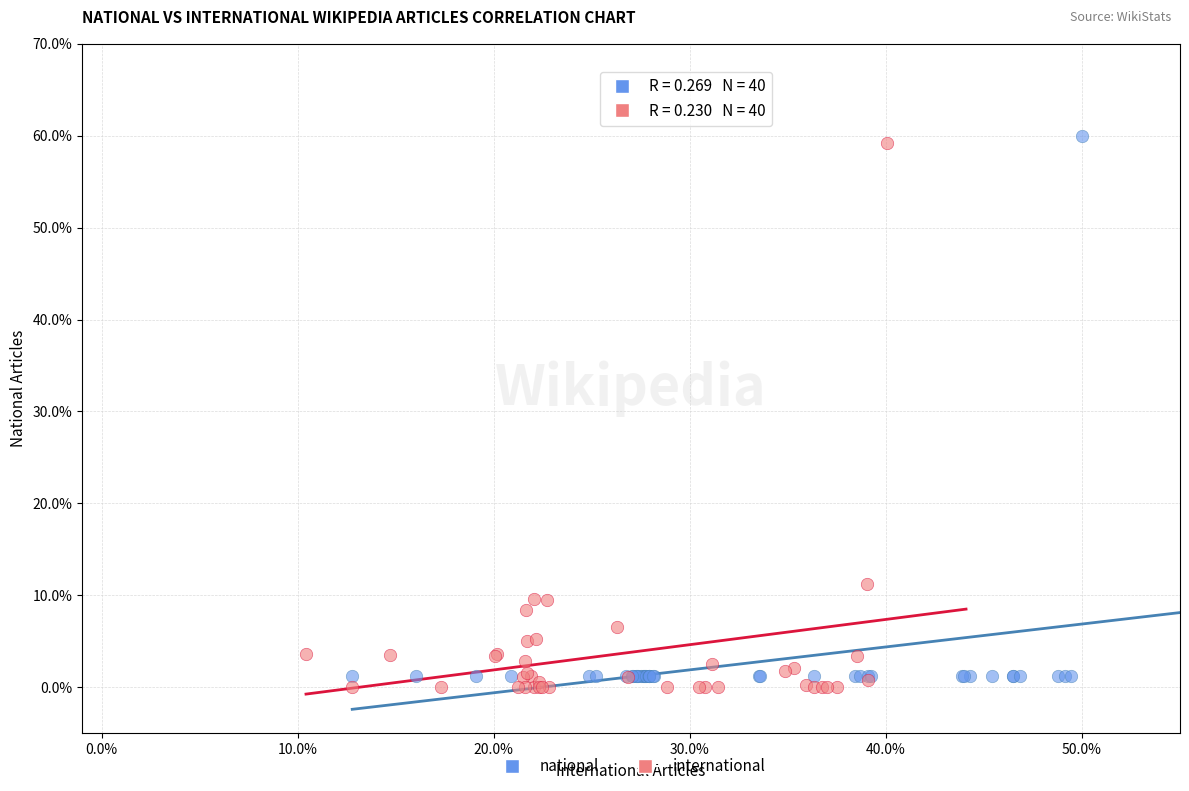

Which series reaches the minimum Y coordinate?

international